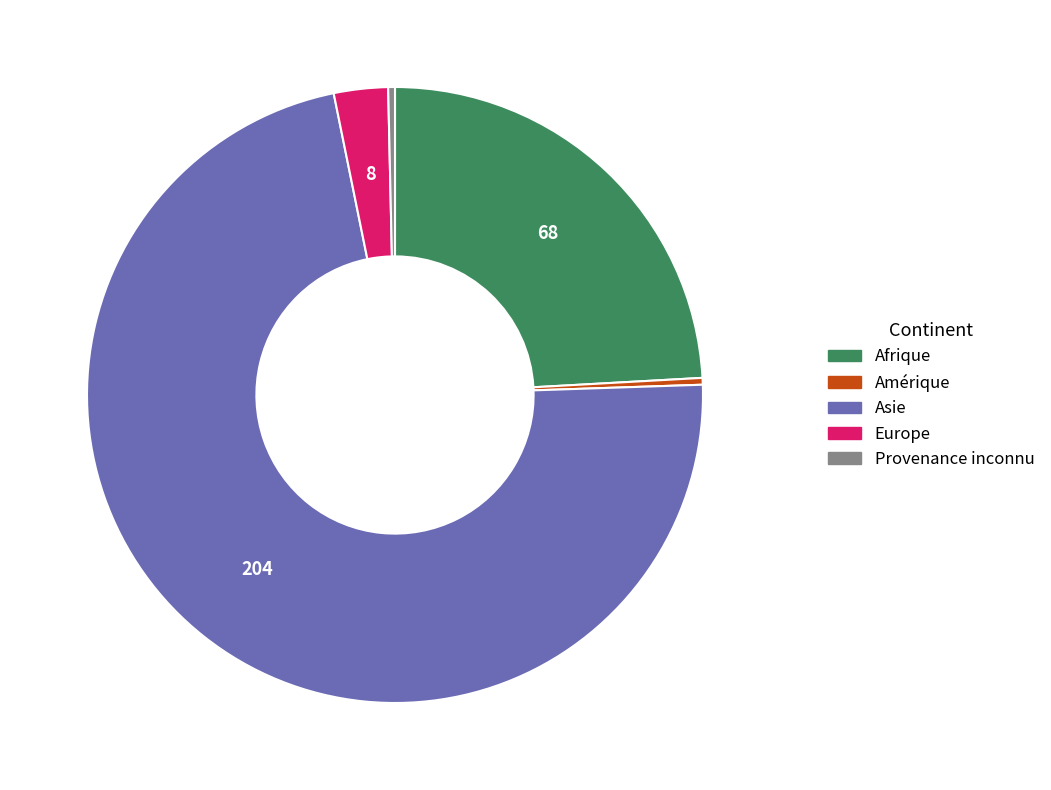

Does any single category account for the majority?

Yes